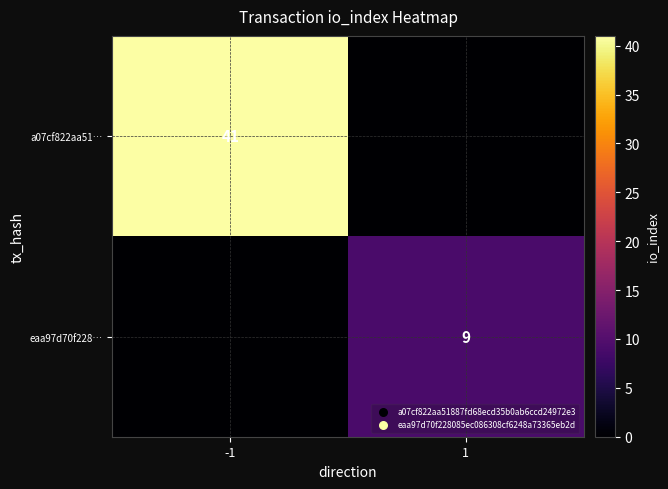

At which category does the chart reach its peak across all series?

-1